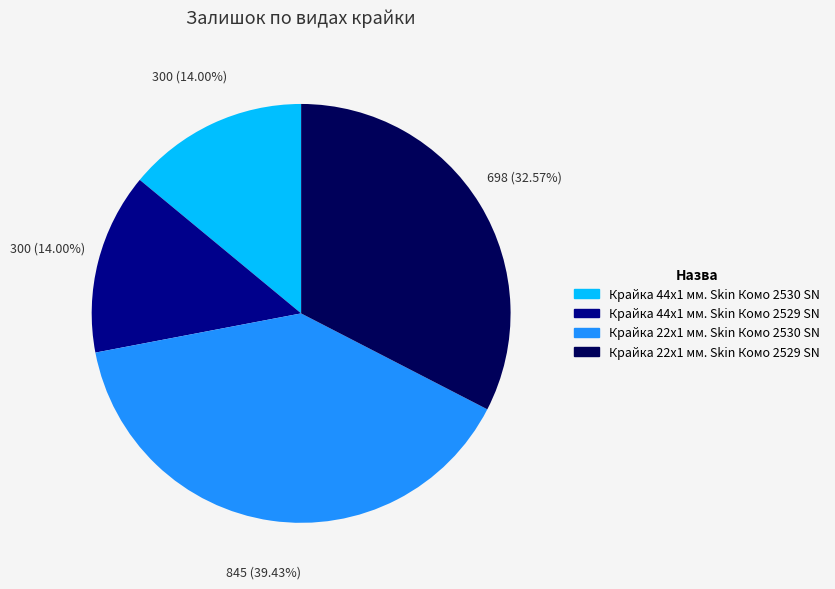

Is Крайка 22x1 мм. Skin Комо 2530 SN the majority of the pie?

No